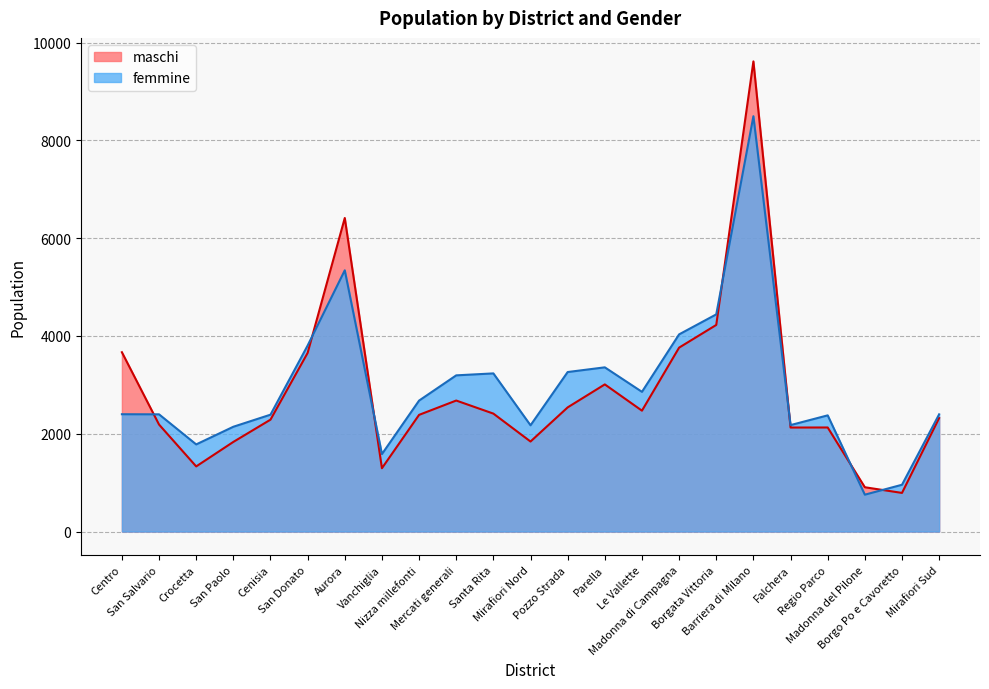

At which label does femmine reach its minimum?

Madonna del Pilone